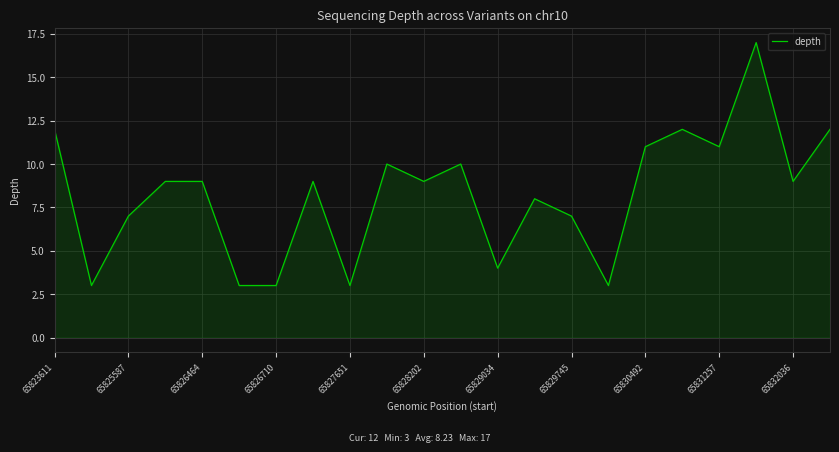

What is the maximum value shown in the chart?

17